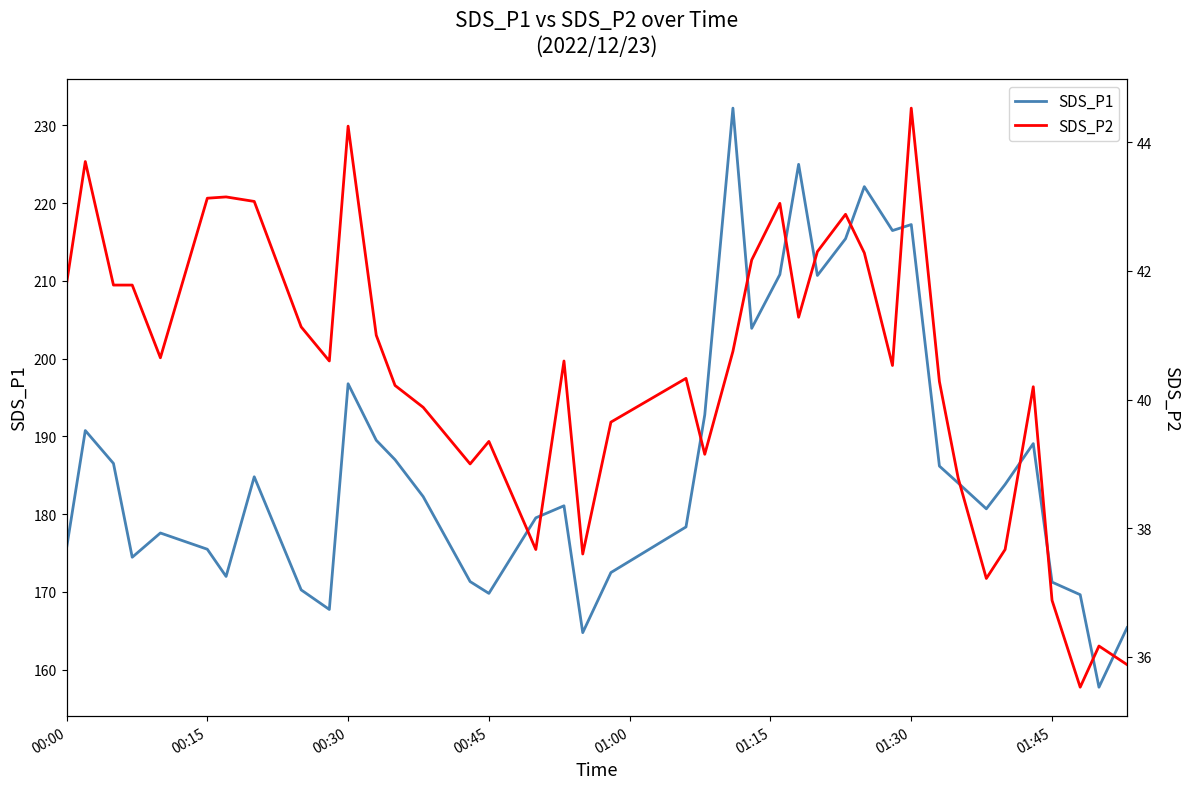

Rank the series by their maximum value, from lowest to highest.

SDS_P2, SDS_P1